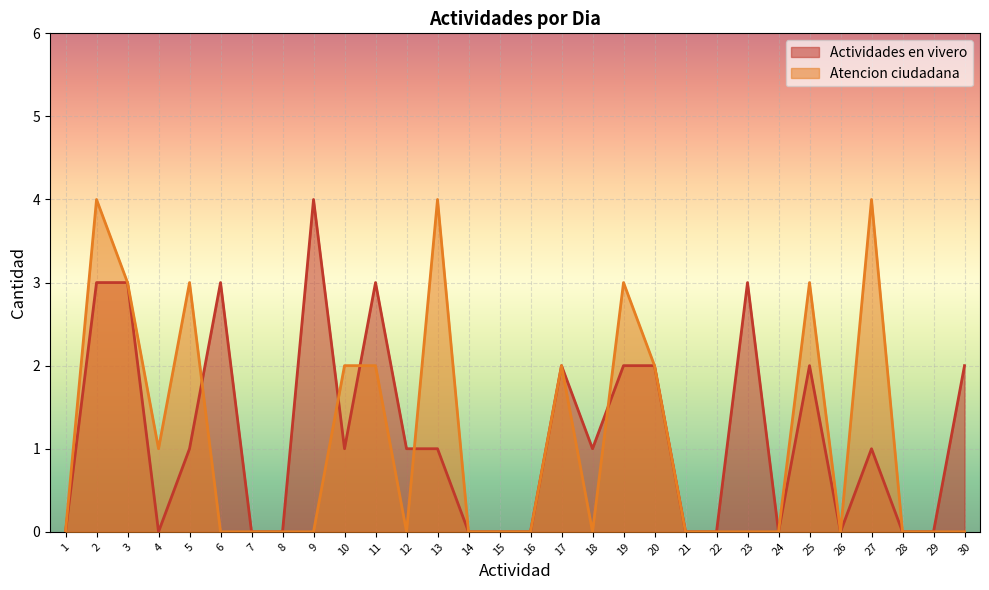

How many lines are shown in the chart?

2